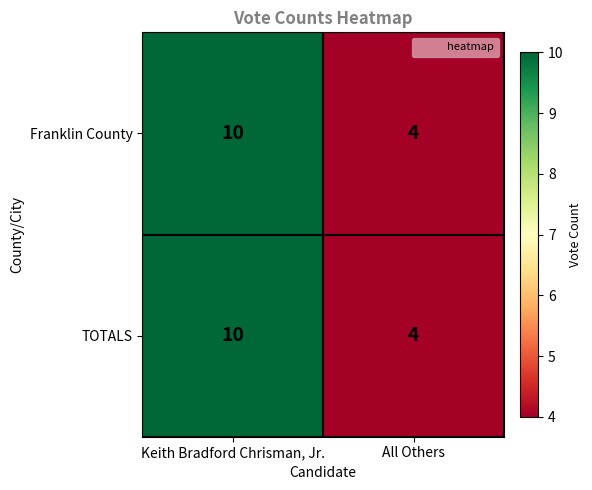

Count the number of data series in this chart.

2